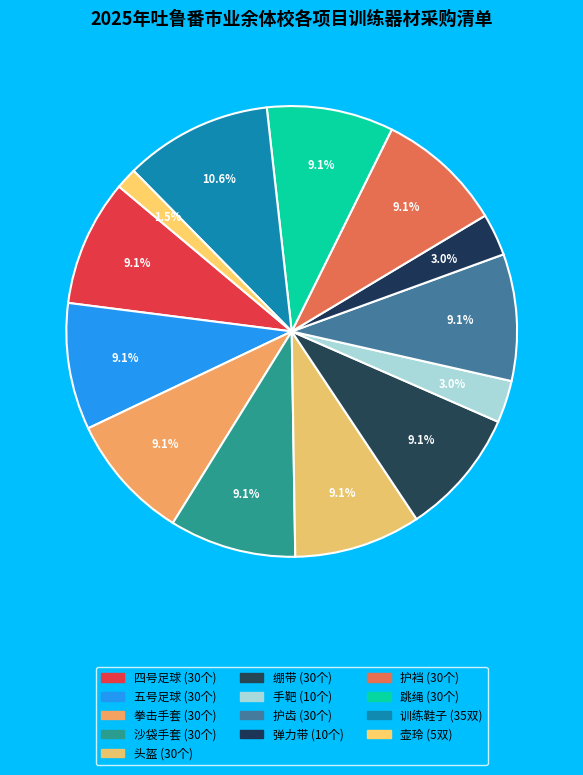

Count the number of slices in the pie.

13